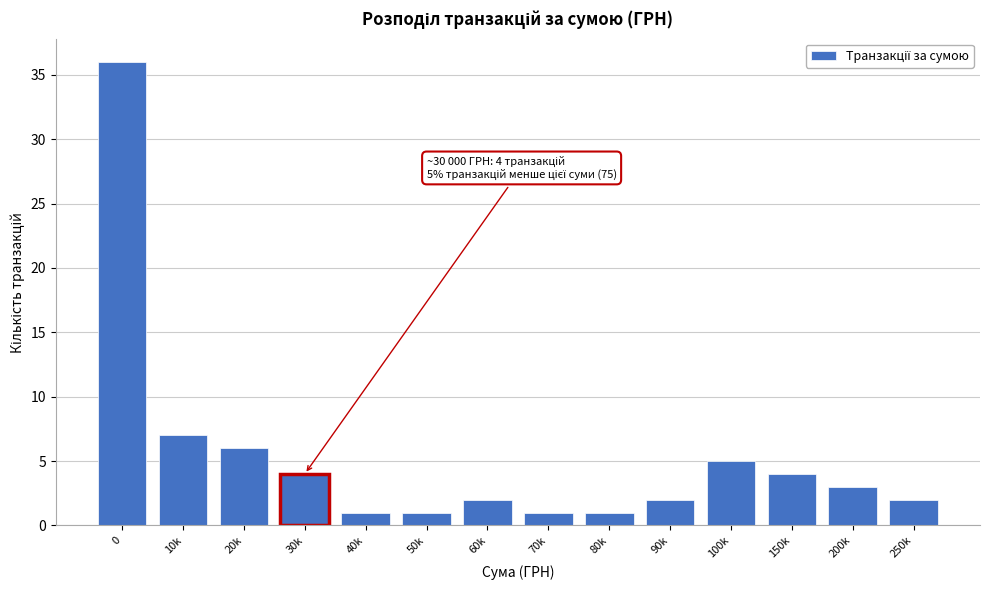

Reading left to right, list all the values displayed in this chart.

0=36	10k=7	20k=6	30k=4	40k=1	50k=1	60k=2	70k=1	80k=1	90k=2	100k=5	150k=4	200k=3	250k=2